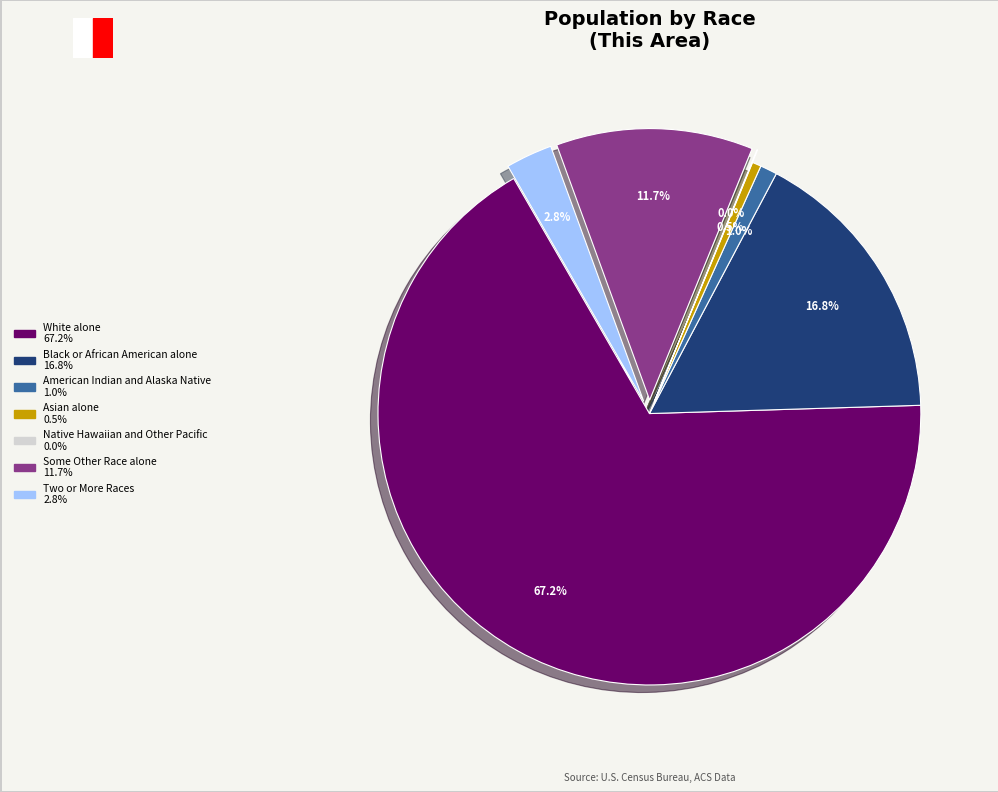

What is the largest slice in the pie chart?

White alone